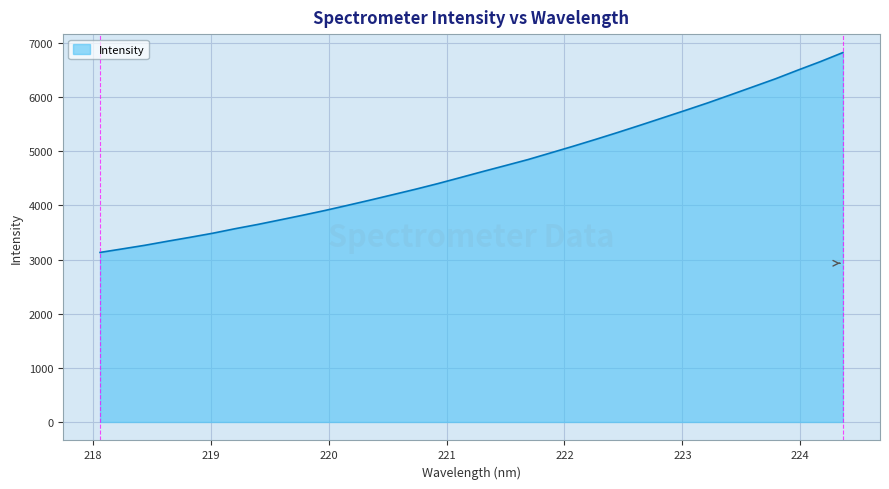

What is the difference between the maximum and minimum values?

3691.5